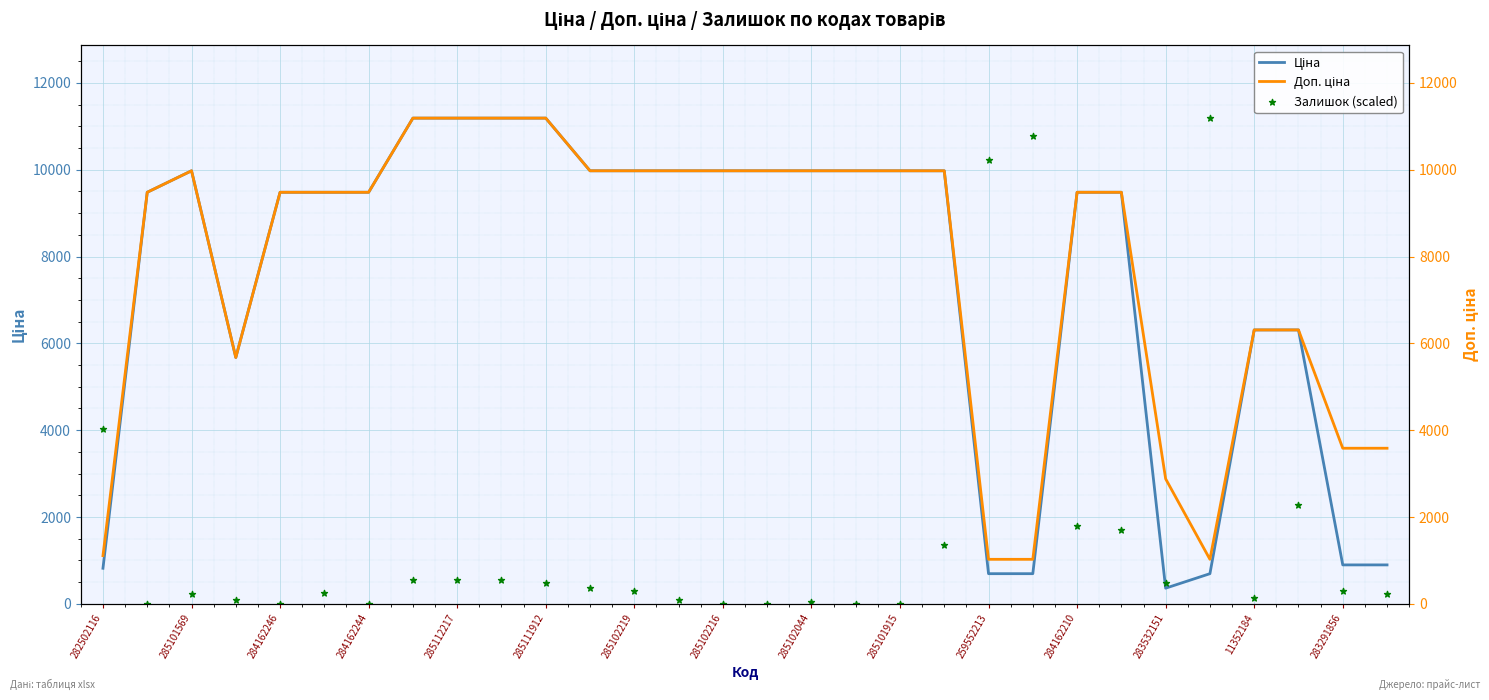

What are all the series names shown in the legend?

Ціна, Залишок (scaled), Доп. ціна